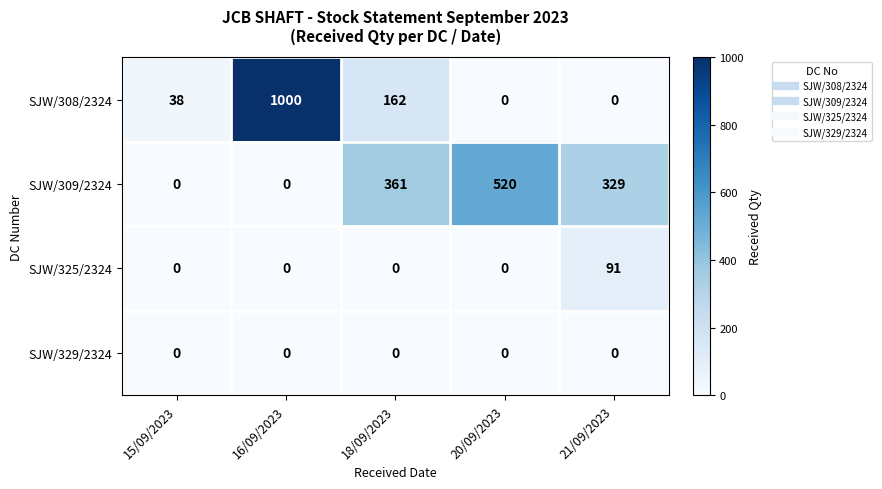

Rank the series by their maximum value, from highest to lowest.

SJW/308/2324, SJW/309/2324, SJW/325/2324, SJW/329/2324